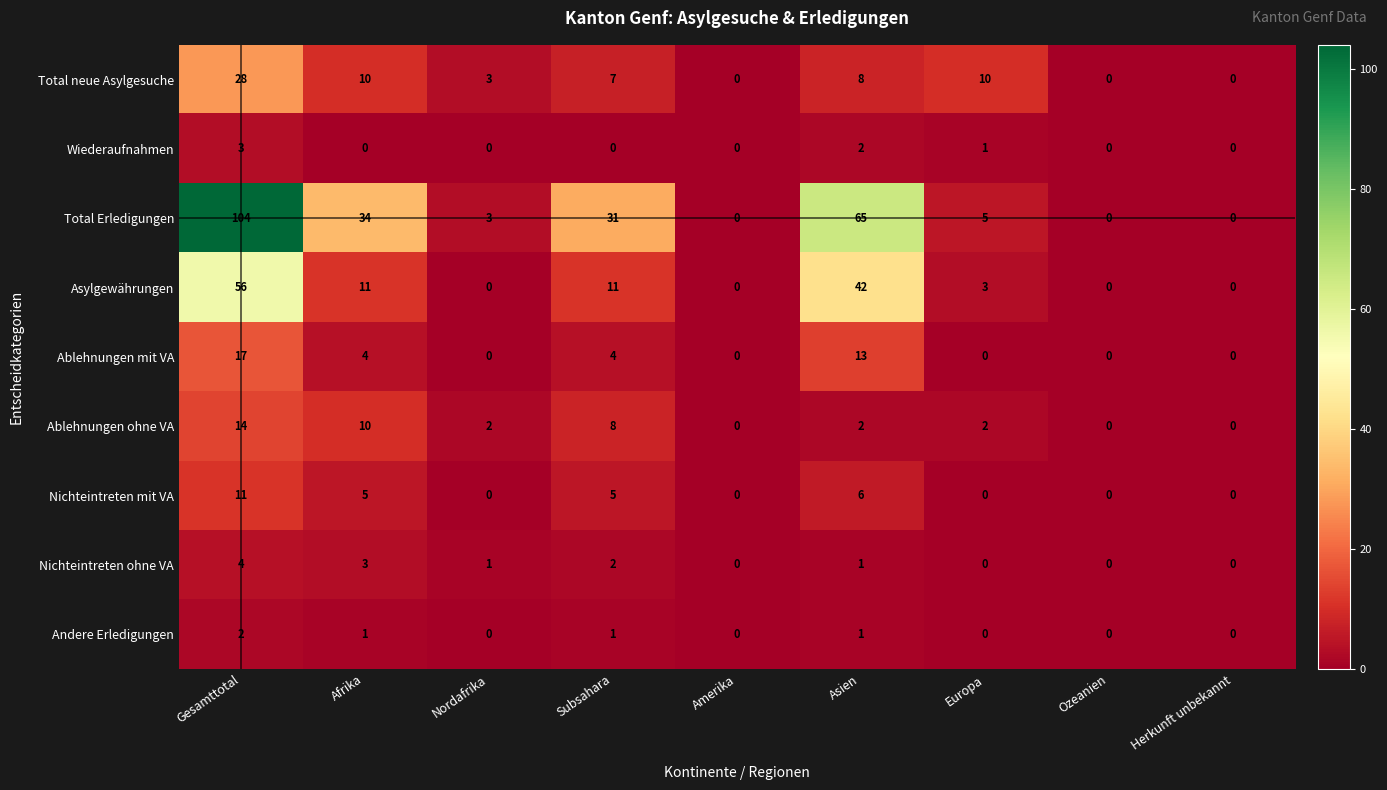

What is the difference between the maximum and minimum values in the Asylgewährungen series?

56